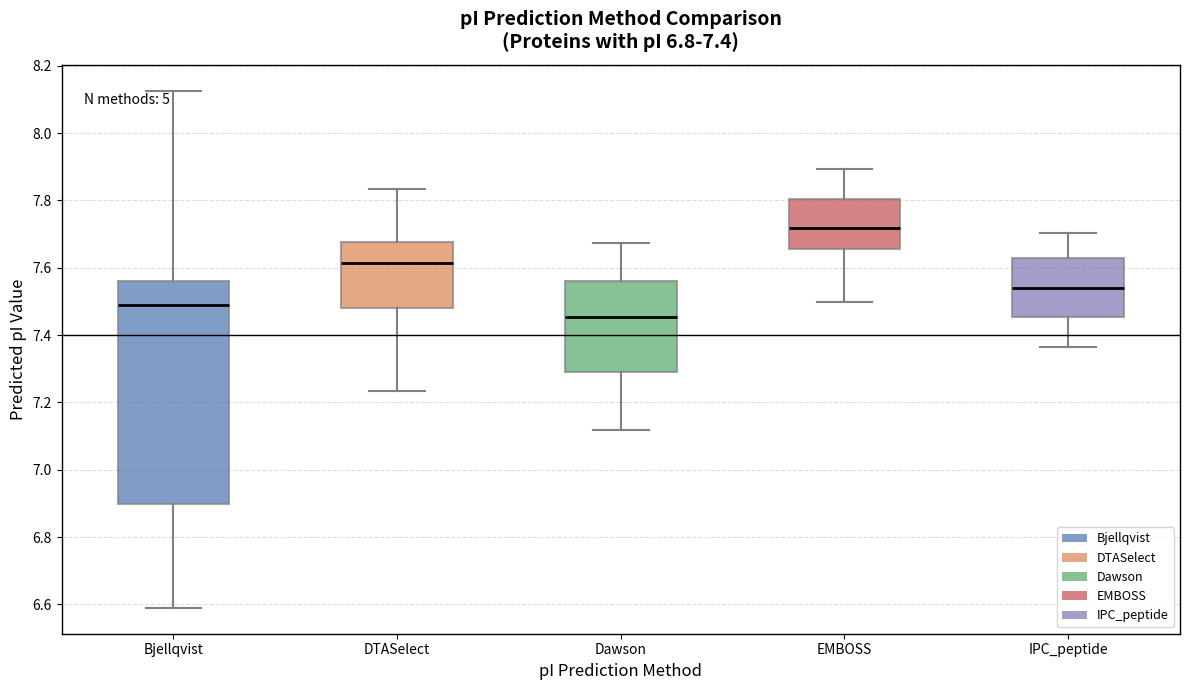

Which box is the tallest, from its lower edge to its upper edge?

Bjellqvist